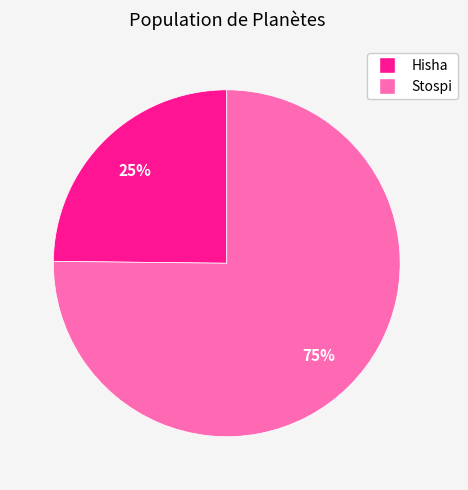

Count the number of slices in the pie.

2